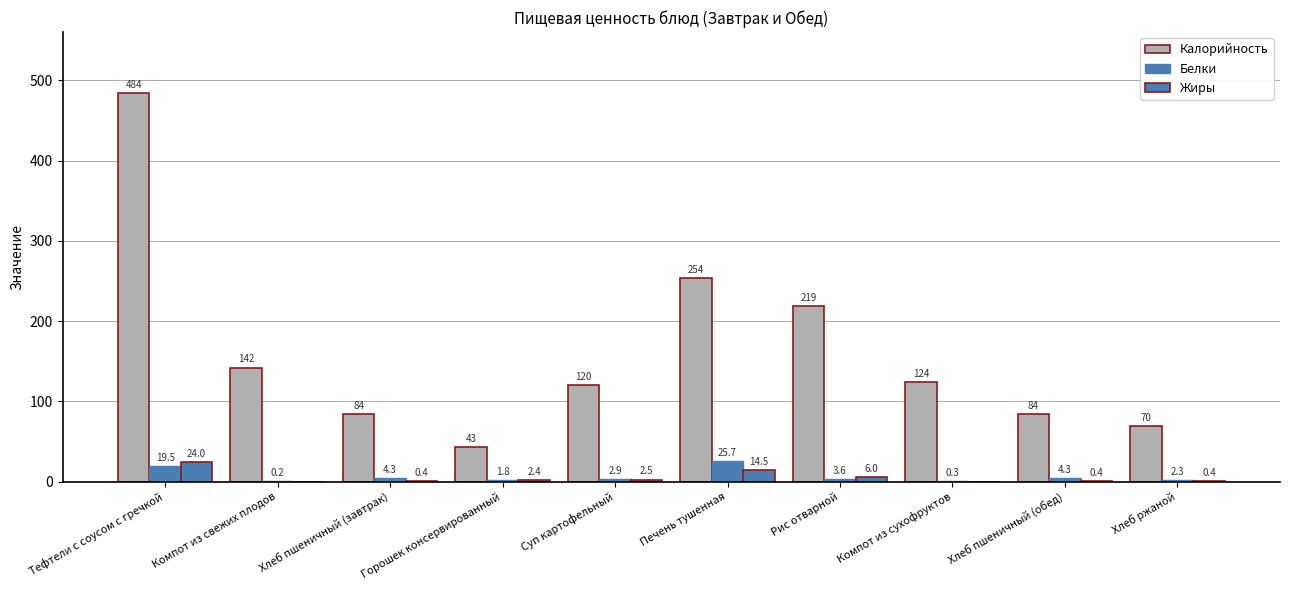

How many groups of bars are there?

10